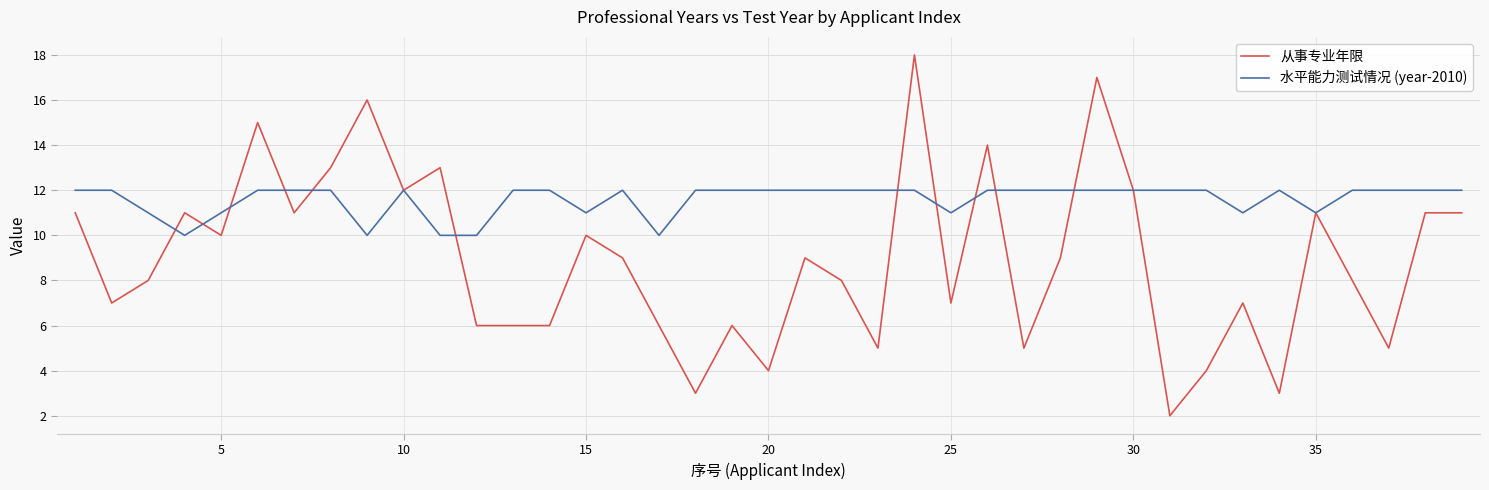

Which series has the largest total across all categories?

水平能力测试情况 (year-2010)